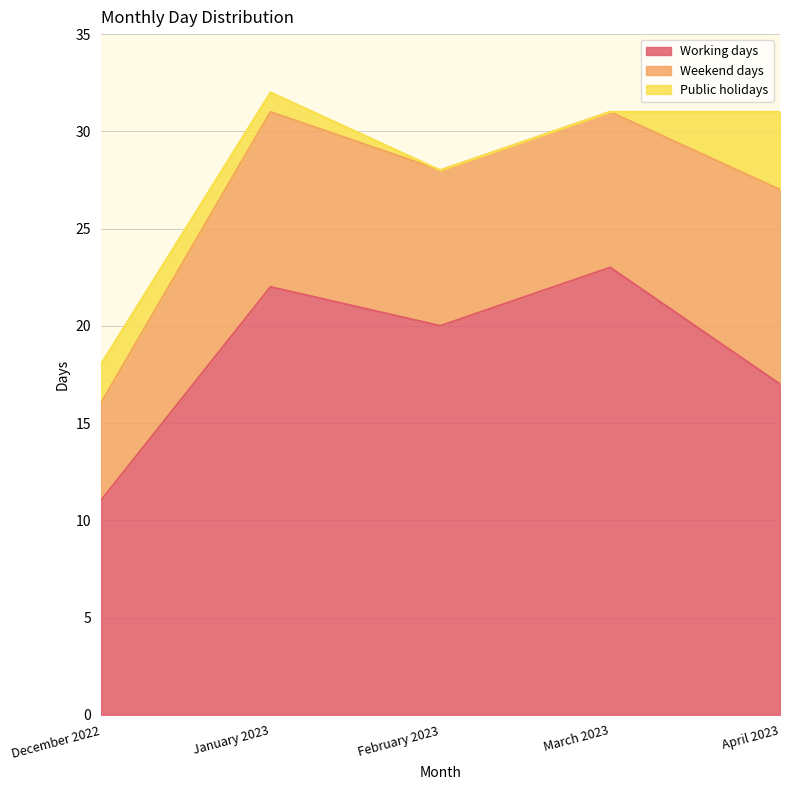

List the series in order of their peak value, lowest first.

Public holidays, Weekend days, Working days